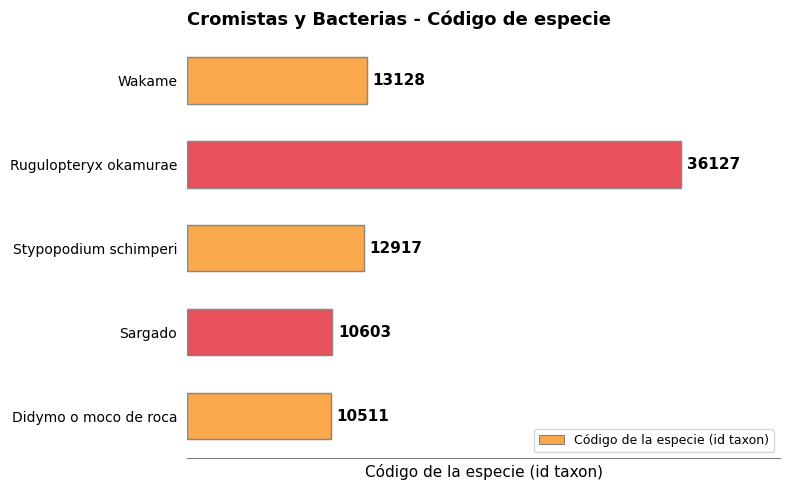

Reading bottom to top, transcribe all the data shown in this chart.

Didymo o moco de roca=10511	Sargado=10603	Stypopodium schimperi=12917	Rugulopteryx okamurae=36127	Wakame=13128